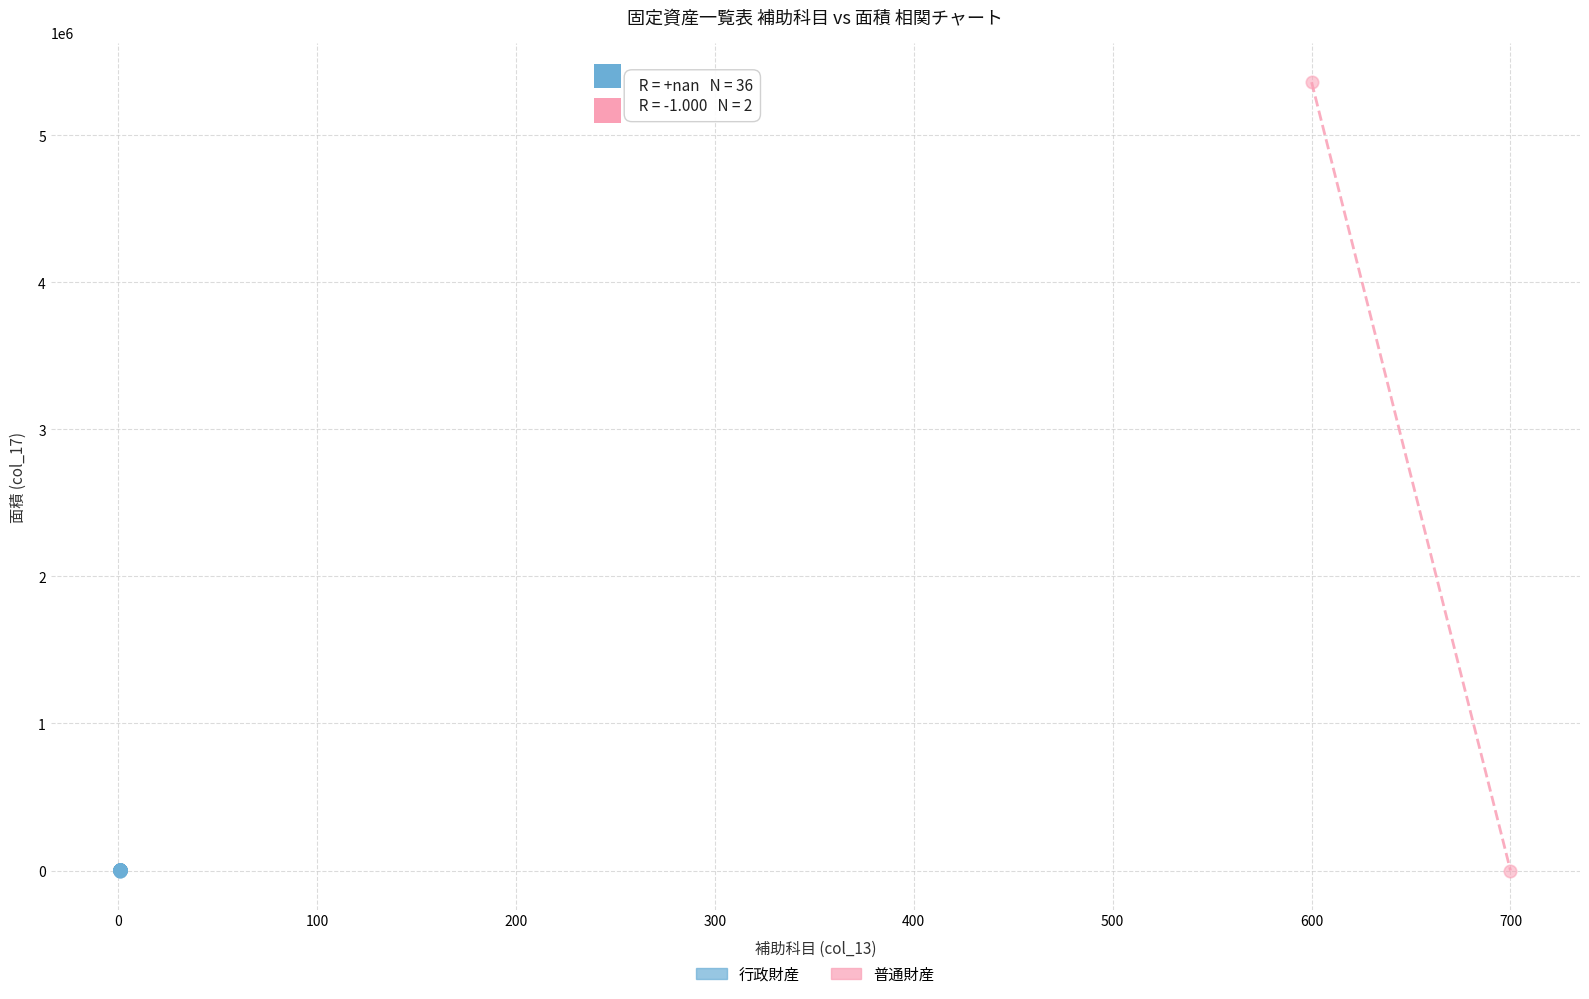

What are all the series names shown in the legend?

行政財産, 普通財産